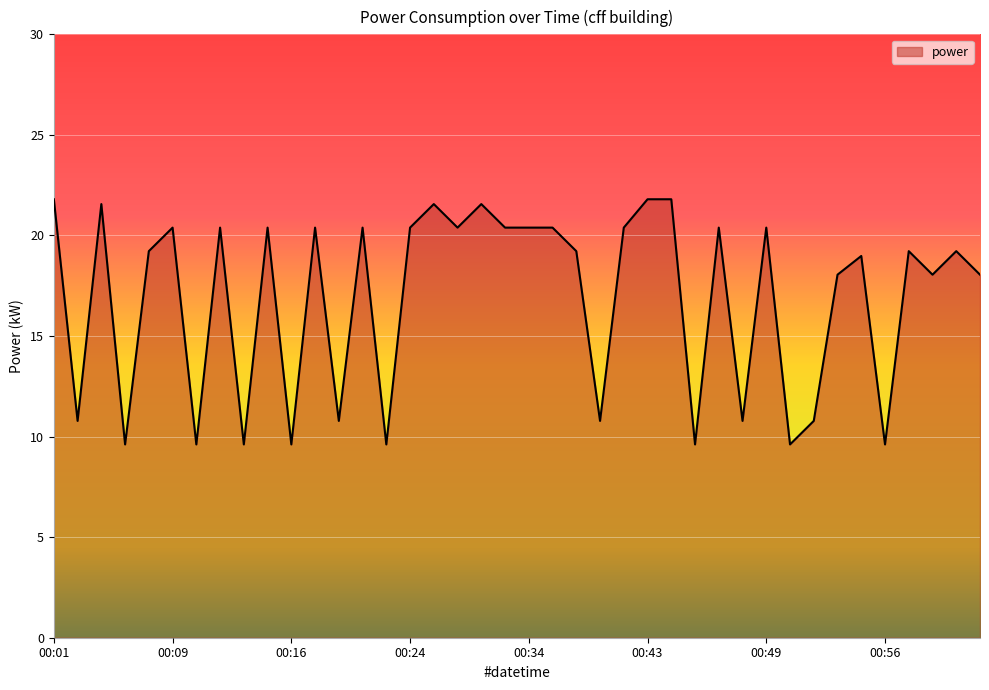

Reading left to right, list all the values displayed in this chart.

21.8	10.8	21.6	9.6	19.2	20.4	9.6	20.4	9.6	20.4	9.6	20.4	10.8	20.4	9.6	20.4	21.6	20.4	21.6	20.4	20.4	20.4	19.2	10.8	20.4	21.8	21.8	9.6	20.4	10.8	20.4	9.6	10.8	18.1	19.0	9.6	19.2	18.1	19.2	18.1